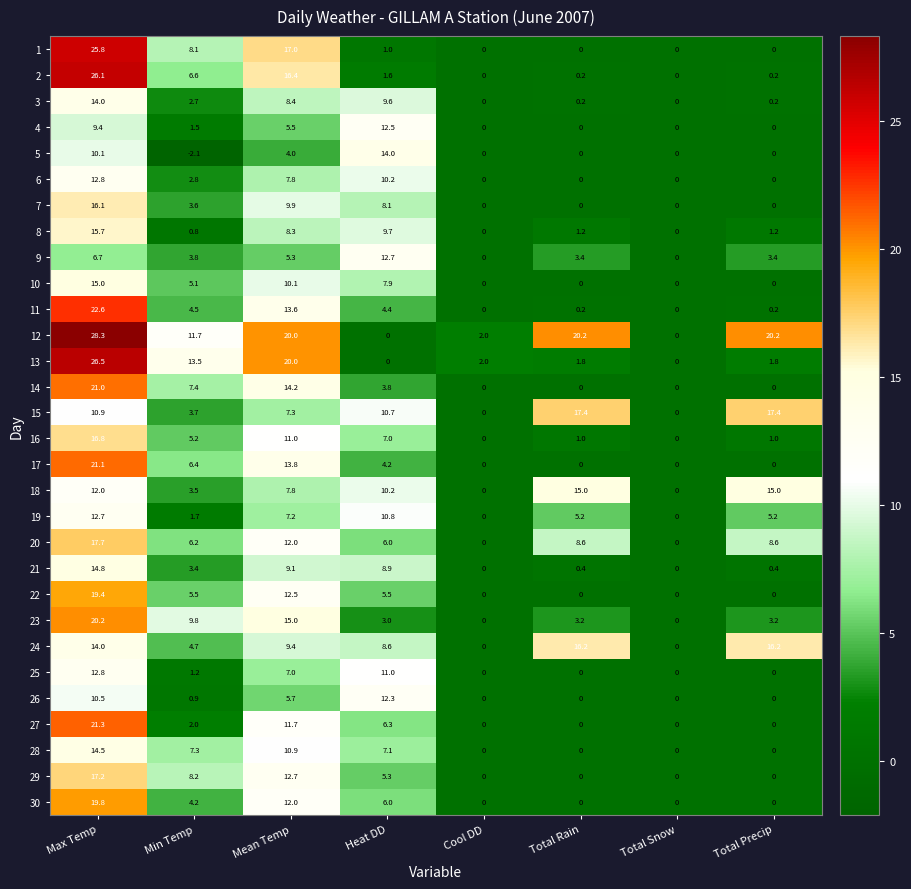

The 29 series shows -5.8 at Total Snow. True or false?

False